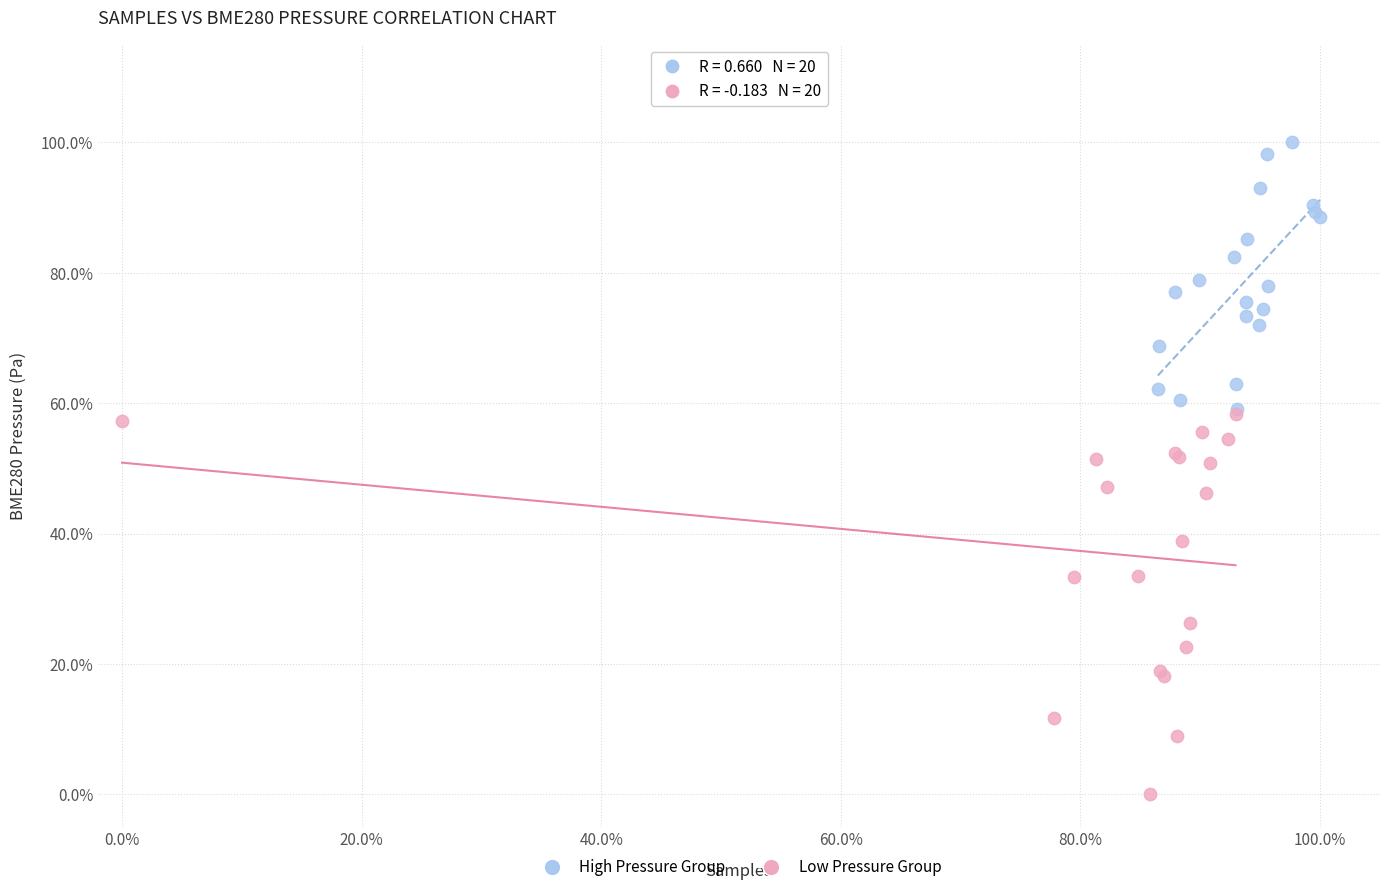

Which series has the largest Y range (max minus min)?

Low Pressure Group